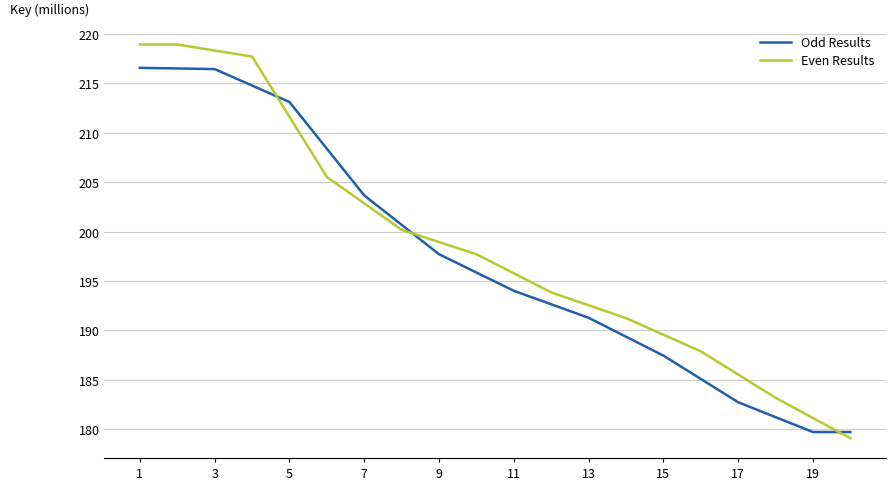

What is the greatest value displayed?

218.9